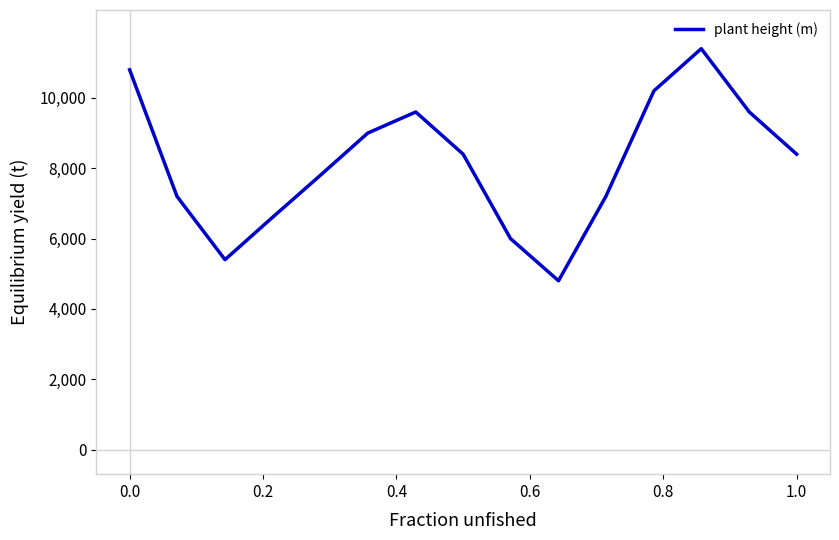

What is the minimum value shown in the chart?

4800.0